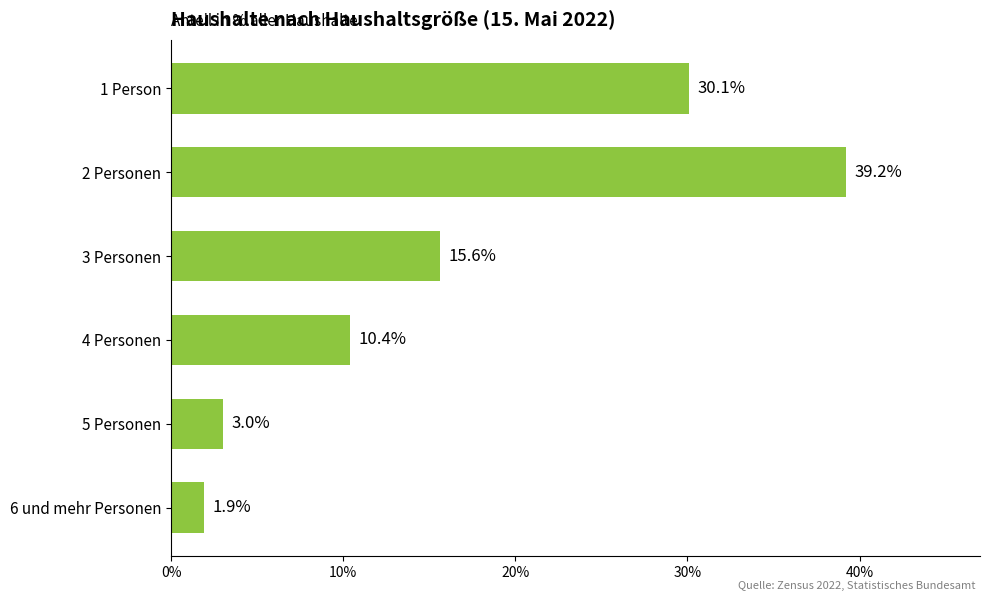

Reading top to bottom, extract all data points from this chart.

1 Person=30.1	2 Personen=39.2	3 Personen=15.6	4 Personen=10.4	5 Personen=3.0	6 und mehr Personen=1.9